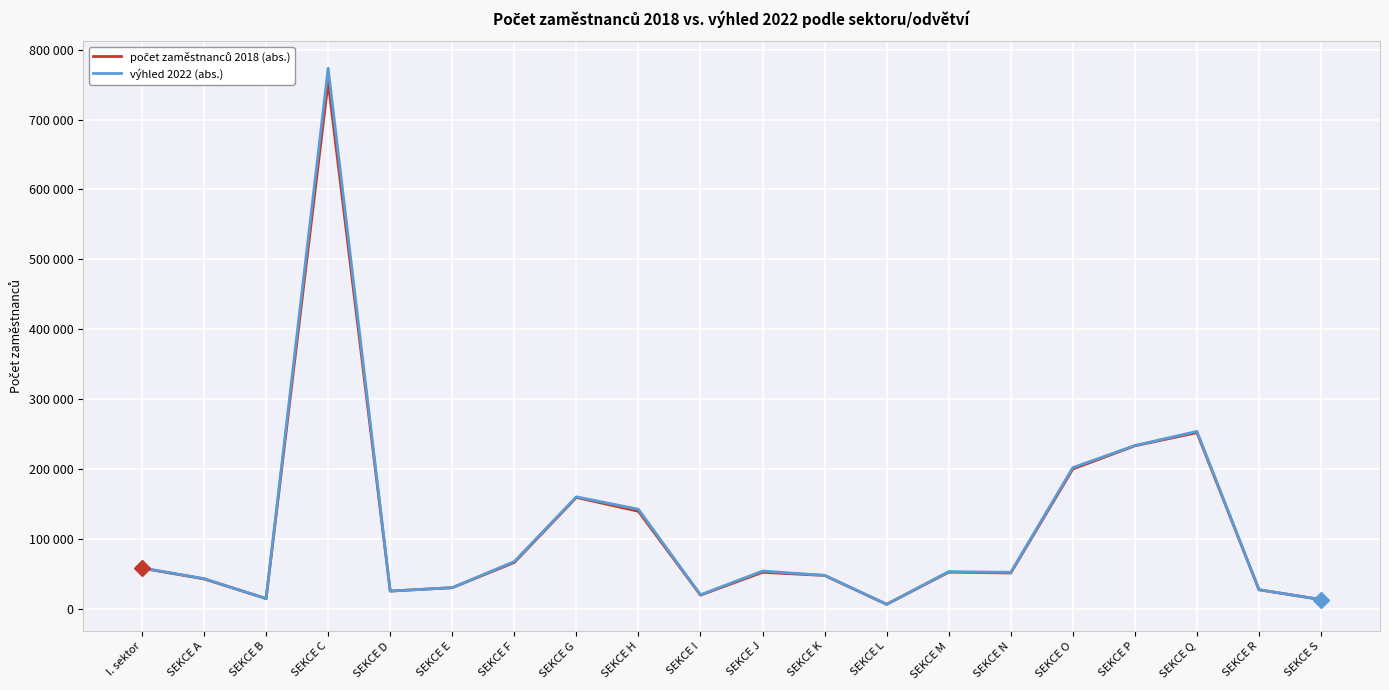

What is the label of the 18th point from the right?

SEKCE B